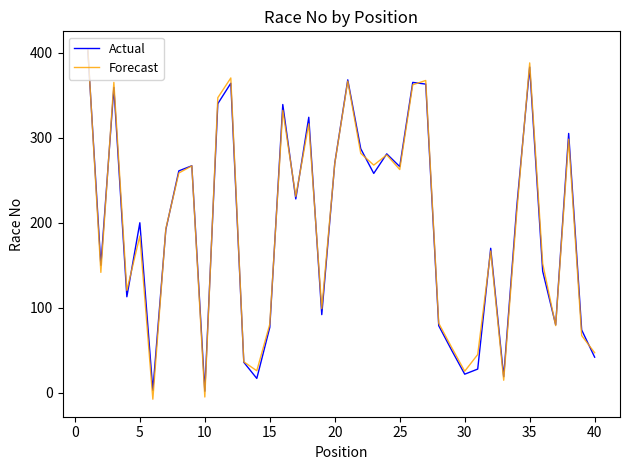

Which series ends up on top after the final intersection of Actual and Forecast?

Forecast